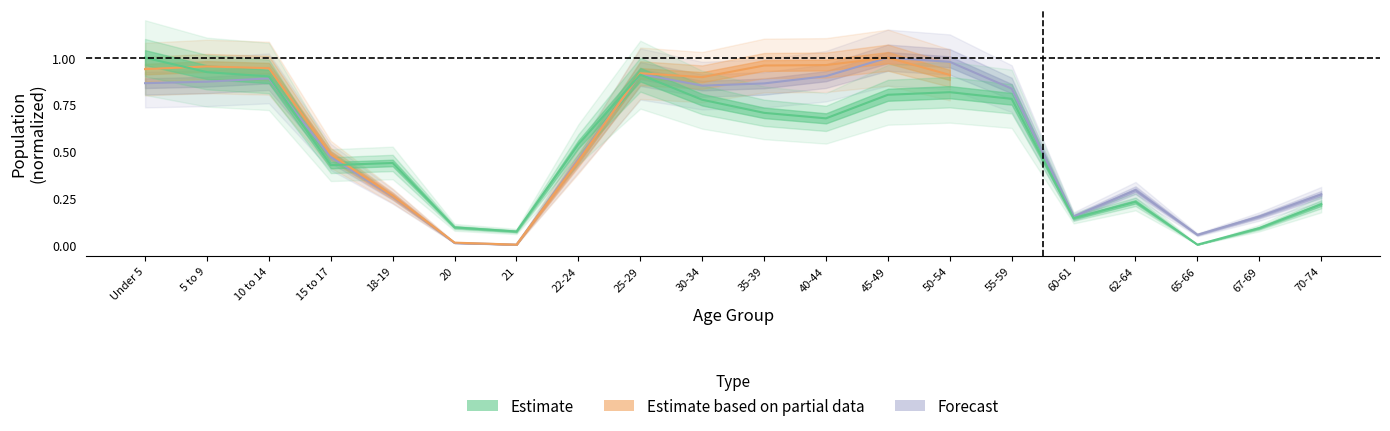

At how many categories does at least one series exceed 0?

20